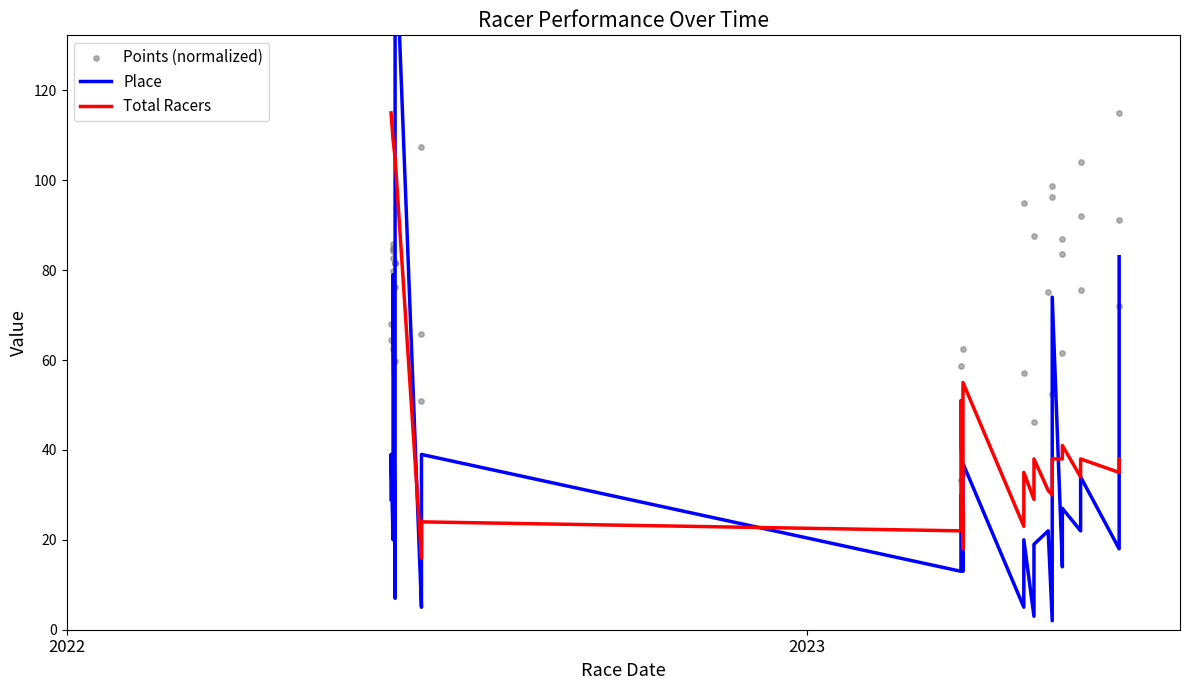

Which series has the largest Y range (max minus min)?

Place